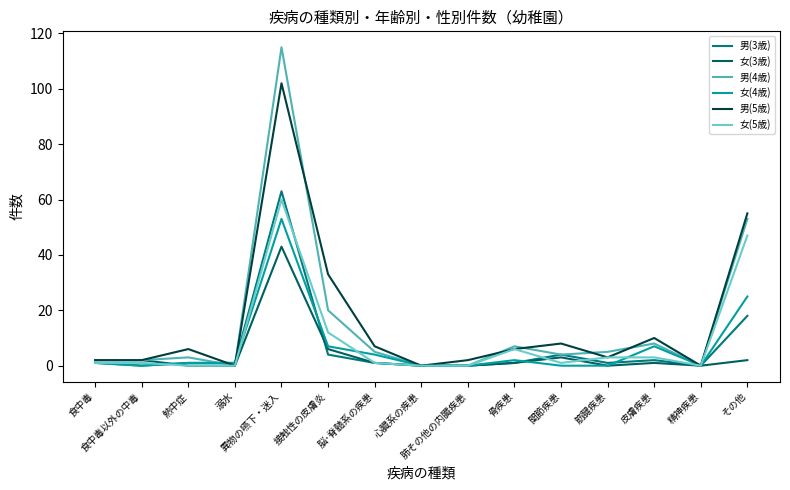

Is this an area chart (filled region under the line)?

No